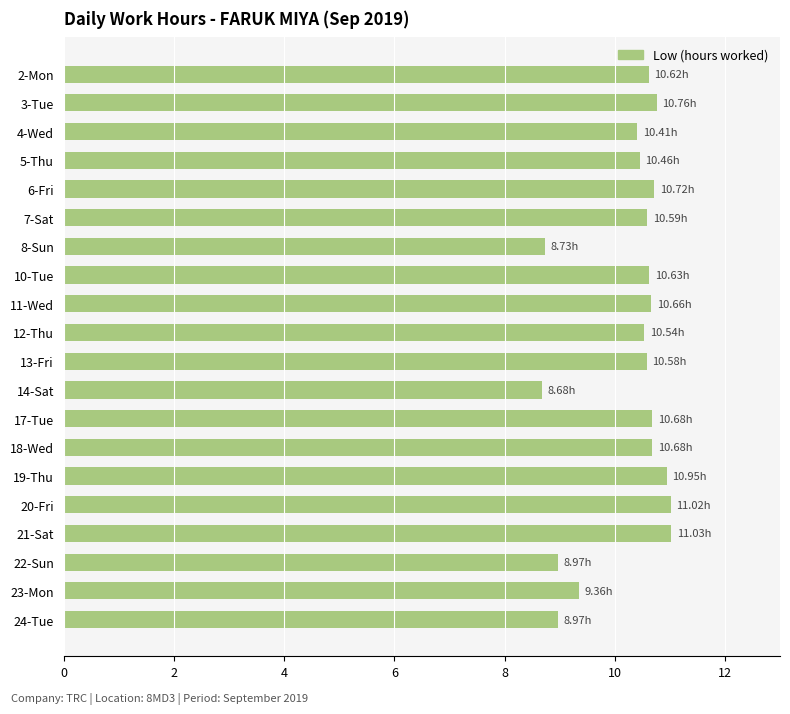

What is the difference between the values at 12-Thu and 19-Thu?

0.4